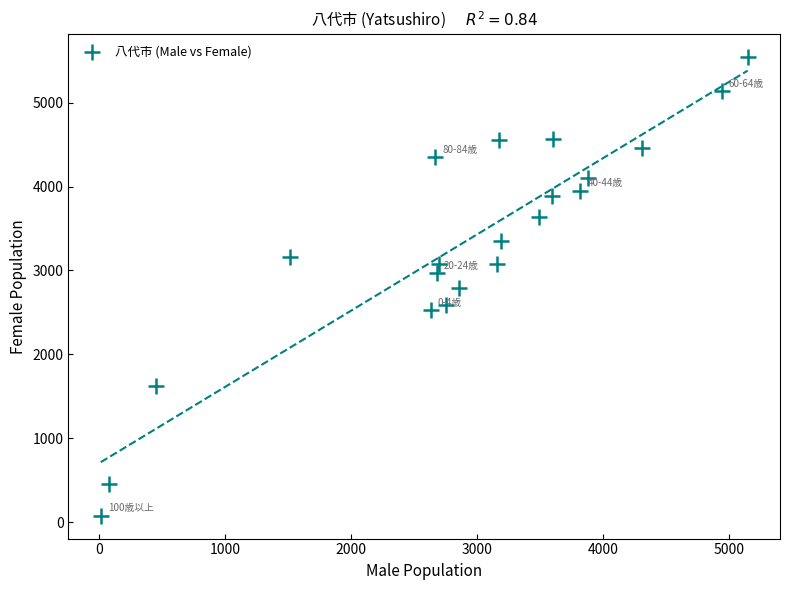

What is the range of Y values (max minus min)?

5465